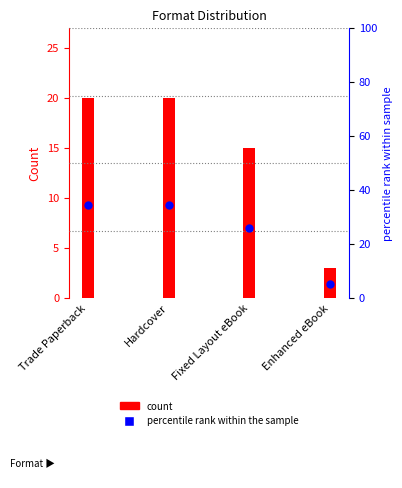

Which series has the largest total across all categories?

percentile rank within the sample